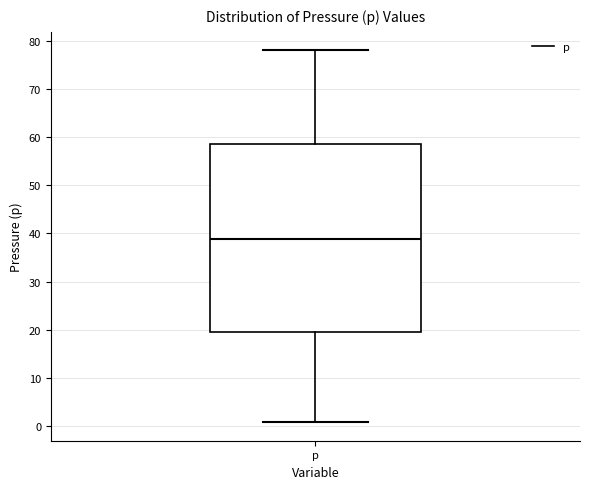

Read this box plot against the y-axis: the position of the median line, the range covered by the box, and the ends of both whiskers. The values are not printed on the chart, so give them approximately, as read against the axis.

median 39, box 20 to 58, whiskers 1 to 78